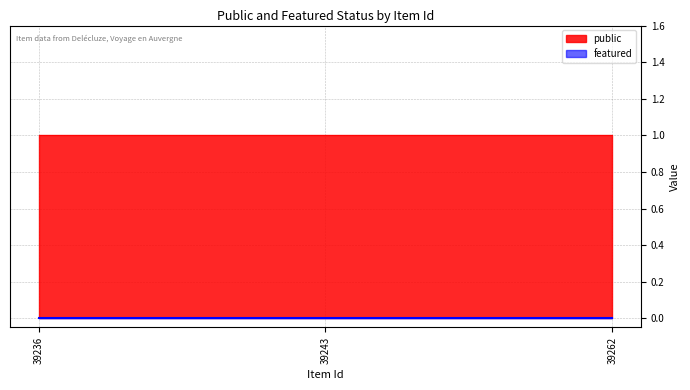

What is the maximum value for public?

1